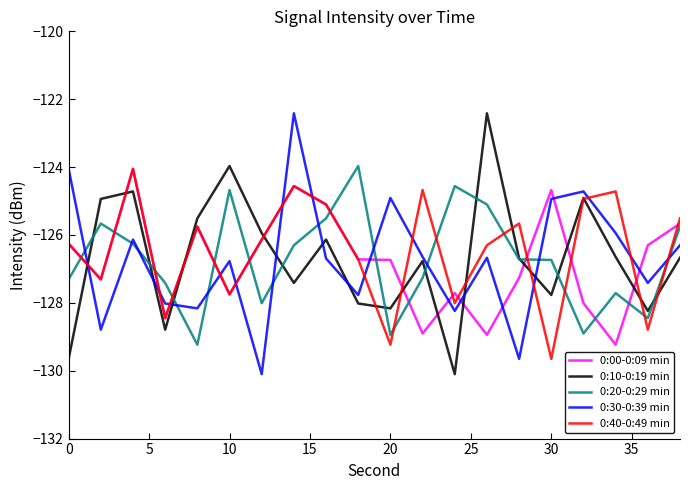

True or false: 0:10-0:19 min has more than 0 points higher than both neighbors.

True